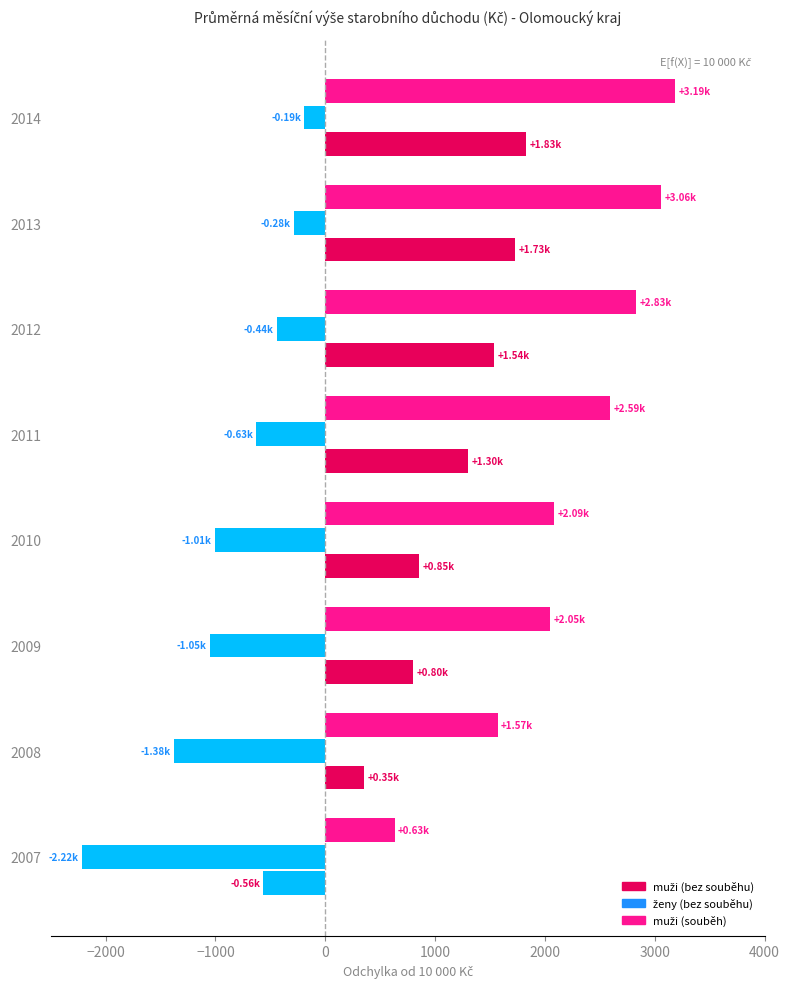

What are all the series names shown in the legend?

muži (bez souběhu), ženy (bez souběhu), muži (souběh)